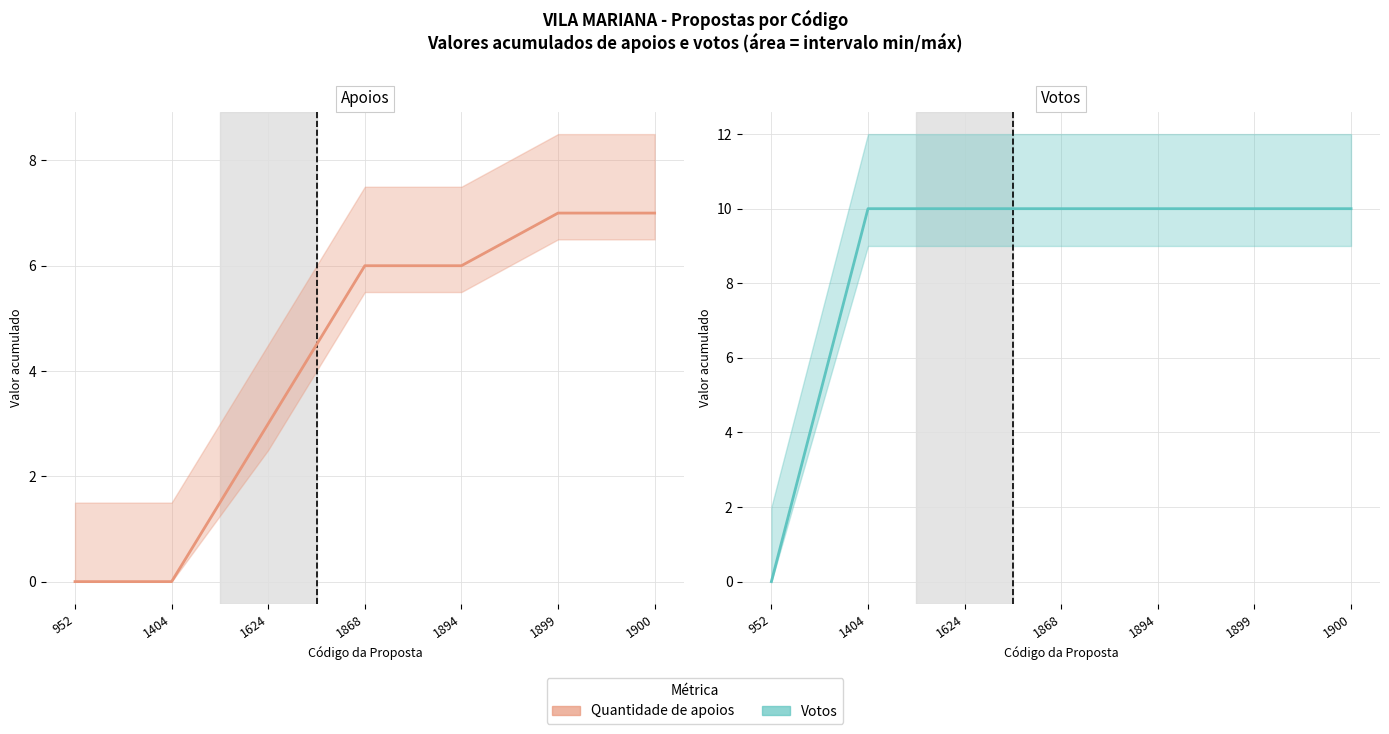

Reading left to right, what are all the values shown in this chart?

Quantidade de apoios: 0	0	3	6	6	7	7
Votos: 0	10	10	10	10	10	10